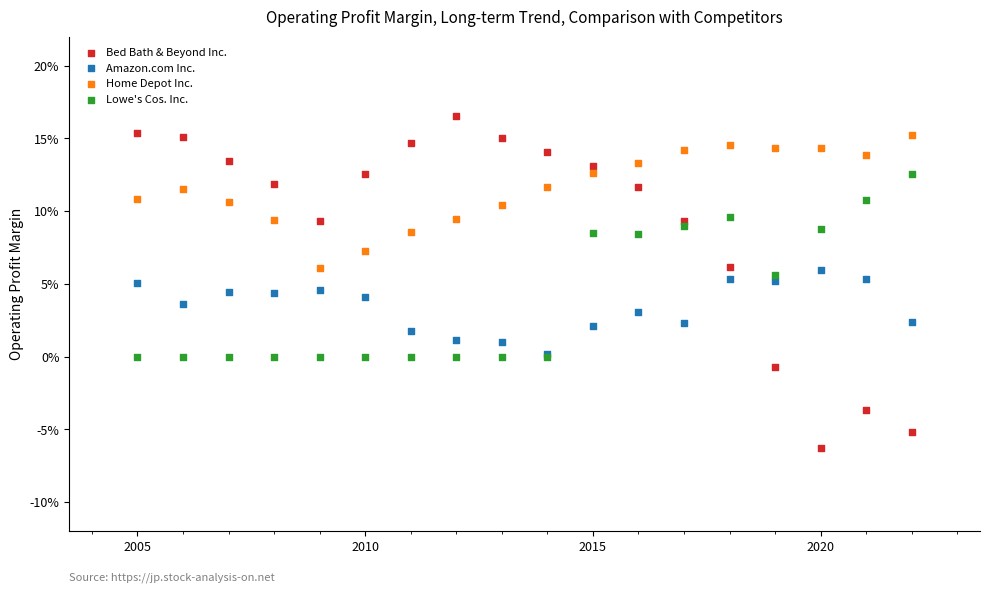

What are all the series names shown in the legend?

Bed Bath & Beyond Inc., Amazon.com Inc., Home Depot Inc., Lowe's Cos. Inc.